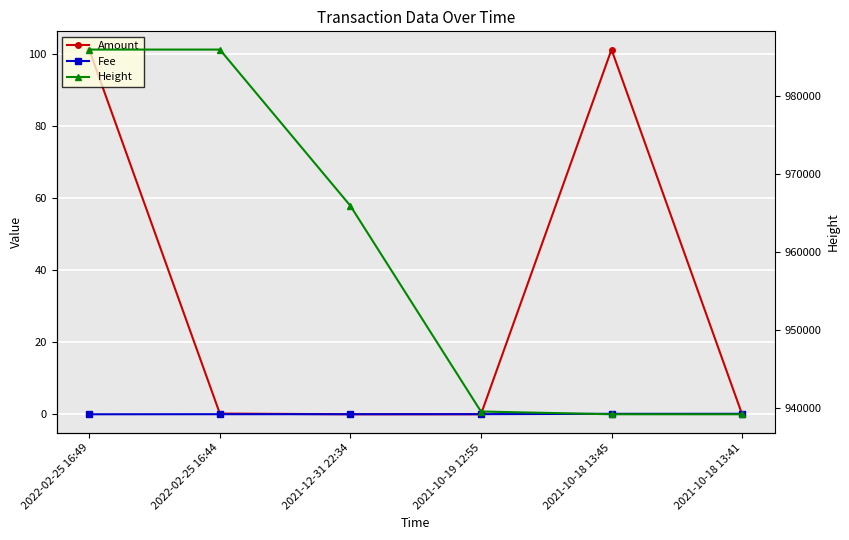

Which category has the lowest value across all series?

2021-12-31 22:34